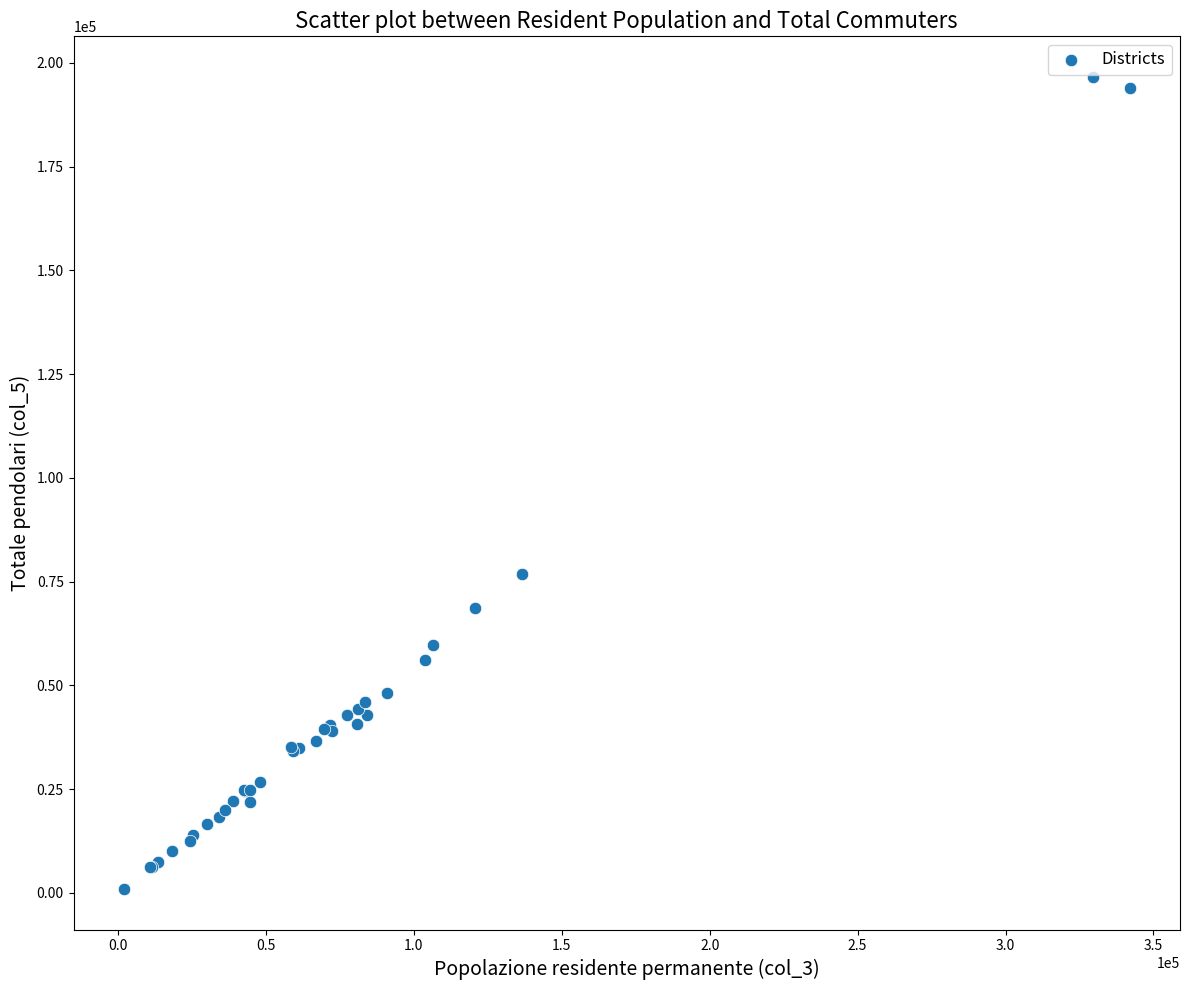

What Y value in the scatter plot is closest to 98767?

76806.0